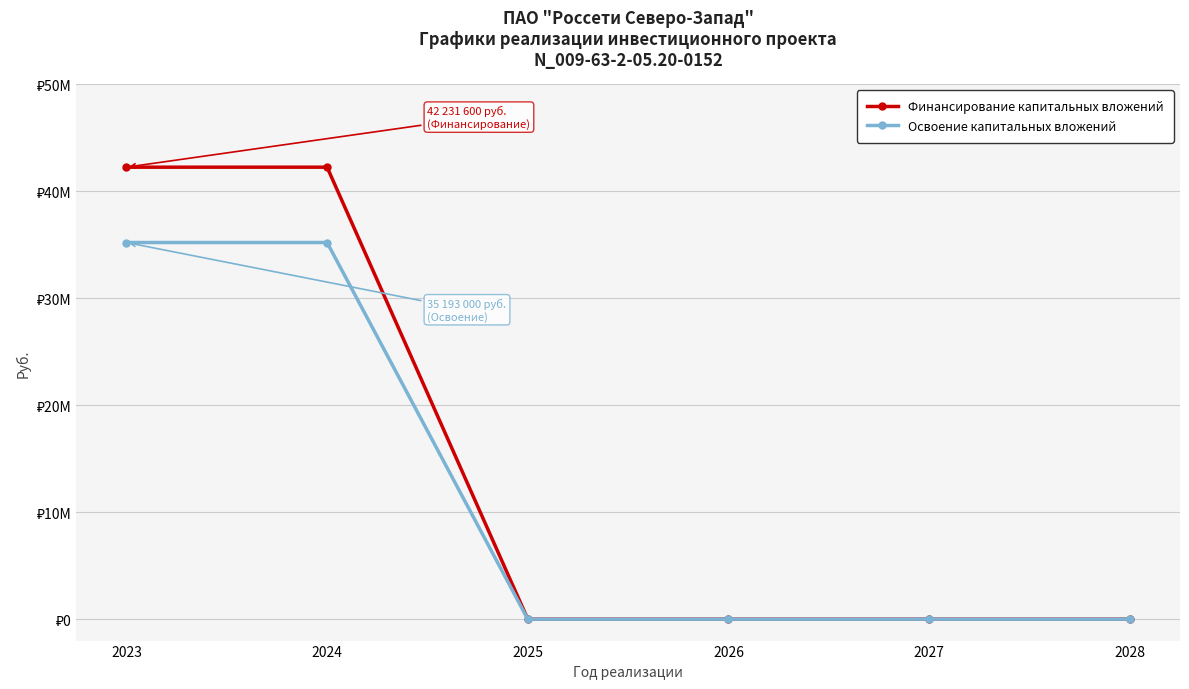

What is the maximum value for Финансирование капитальных вложений?

42231600